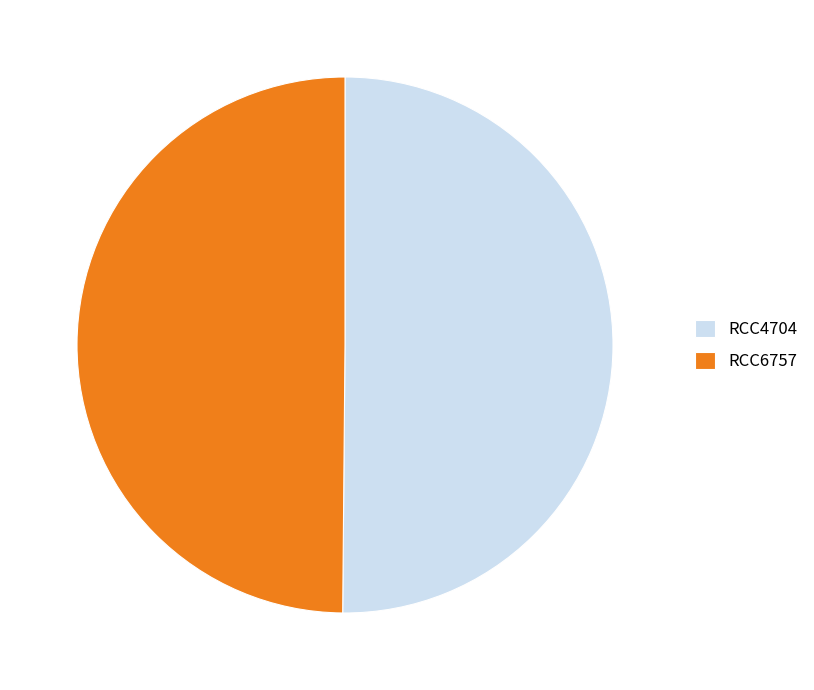

The RCC4704 slice represents 43% of the pie. True or false?

False